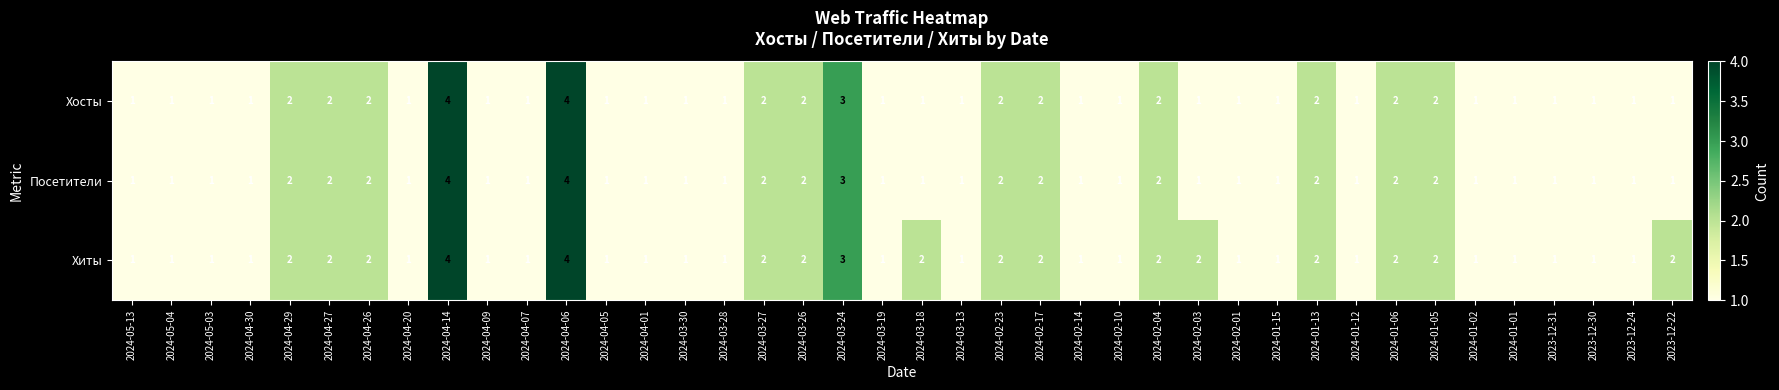

What is the greatest value displayed?

4